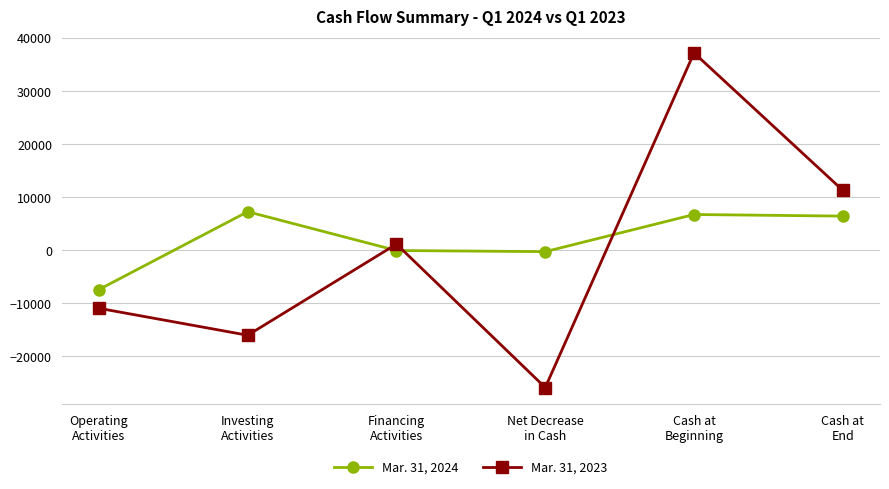

What is the value of the Mar. 31, 2024 point at the 6th from the left?

6396